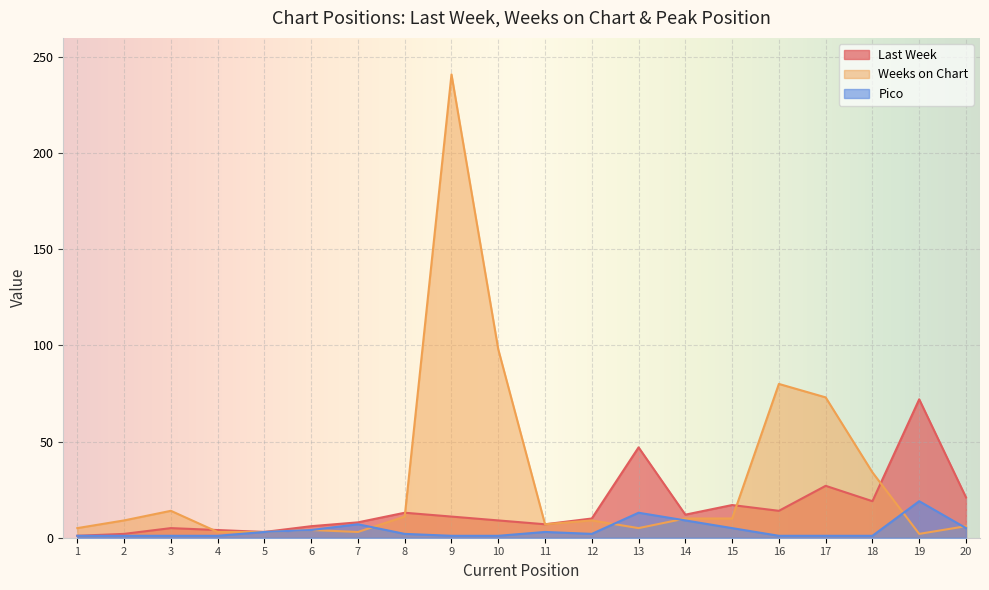

At which category does Last Week reach its first local peak?

3